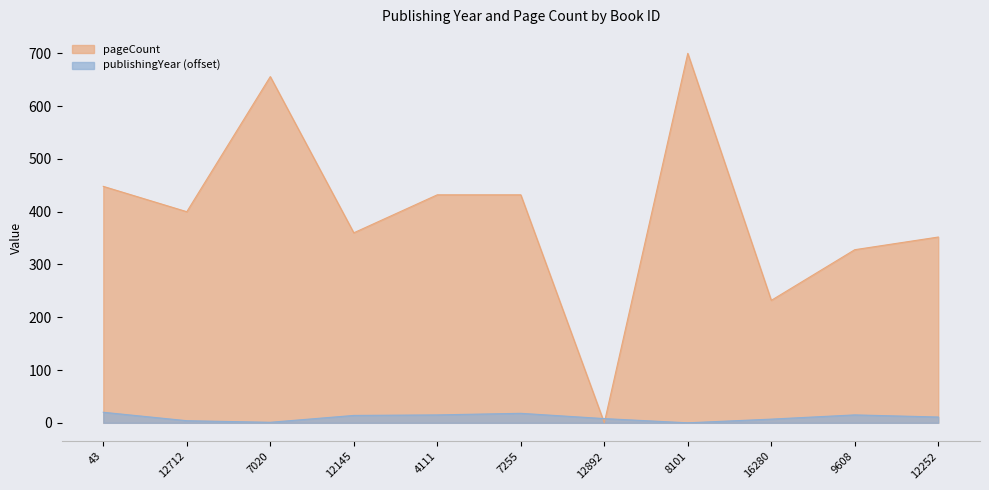

How many interior local valleys does the pageCount series have?

4